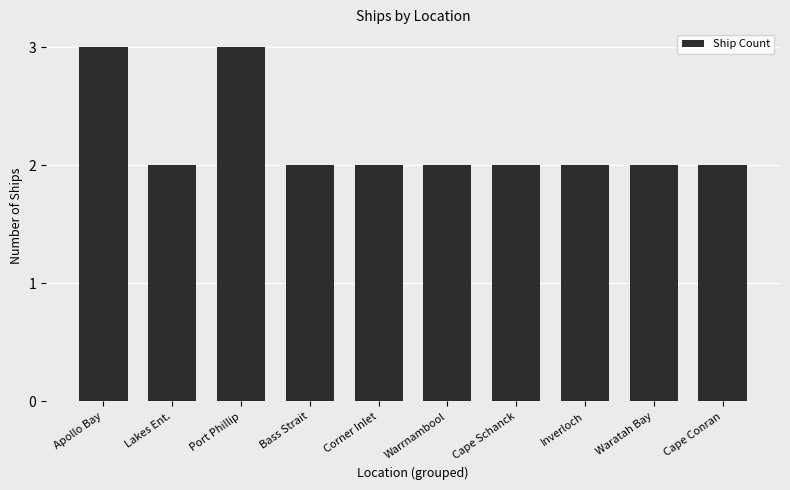

Are the bars horizontal?

No